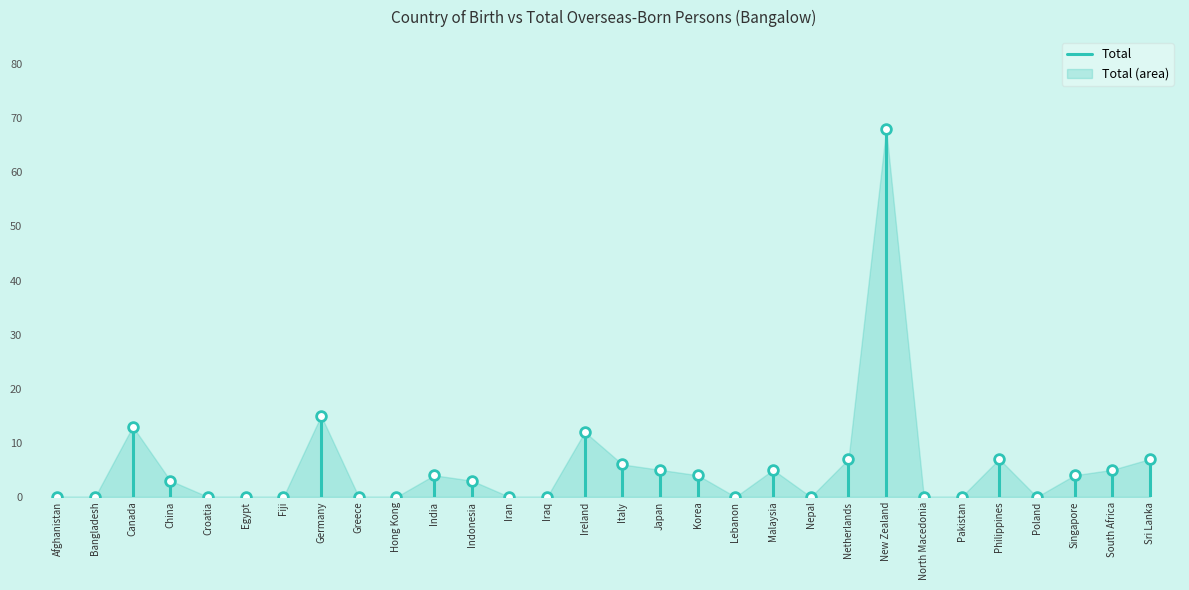

Which label corresponds to the smallest value in the chart?

Afghanistan